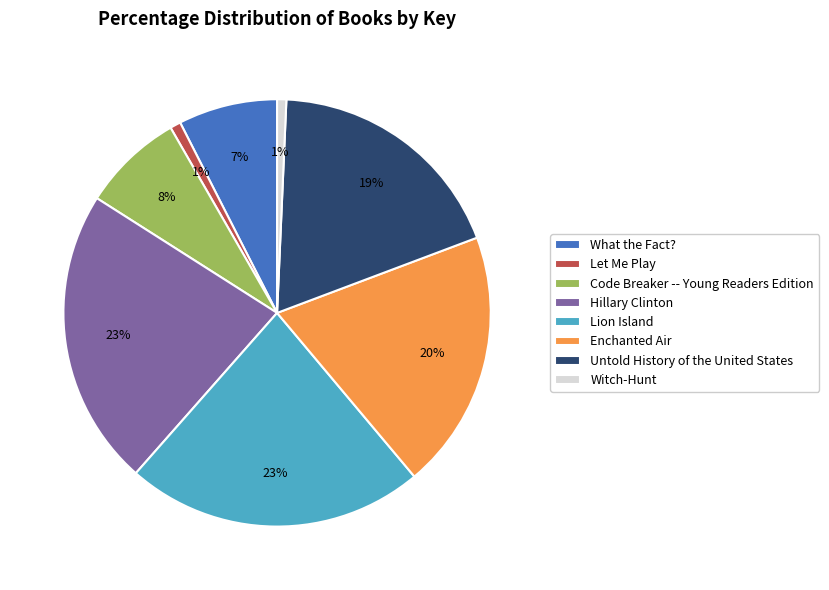

To the nearest percent, what percentage of the pie is Hillary Clinton?

23%